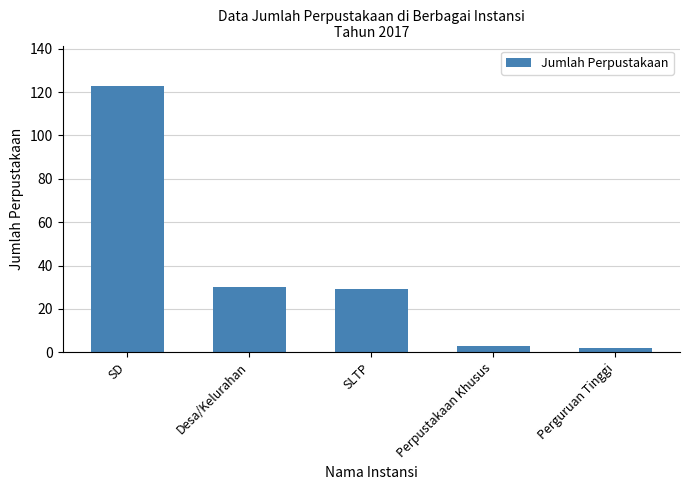

True or false: the data shows 12 at Desa/Kelurahan.

False